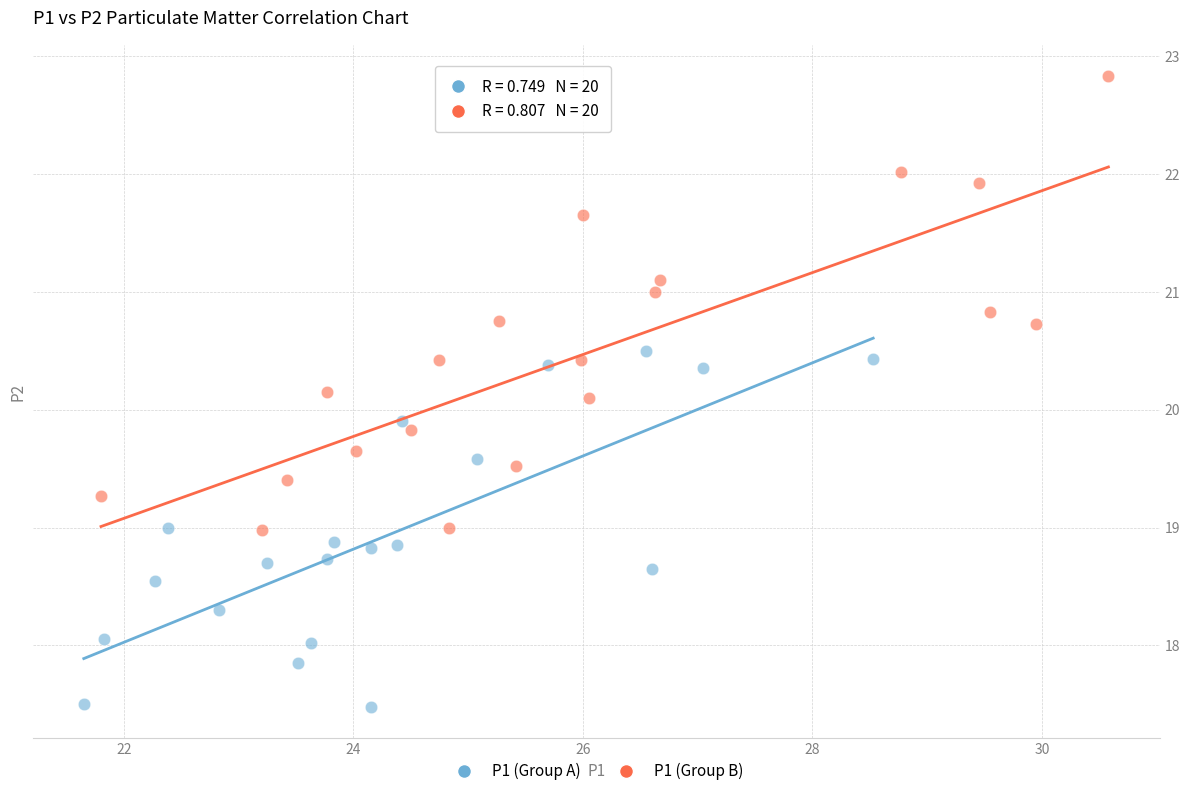

Which series contains the lowest Y value?

P1 (Group A)